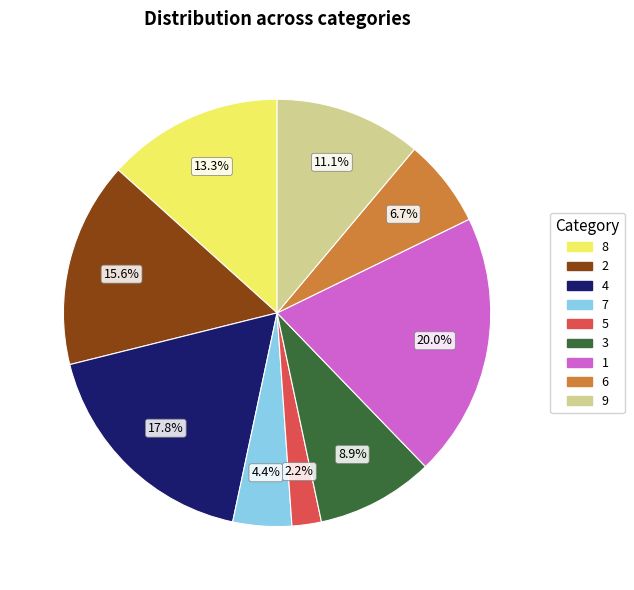

Does 9 represent more than half of the total?

No